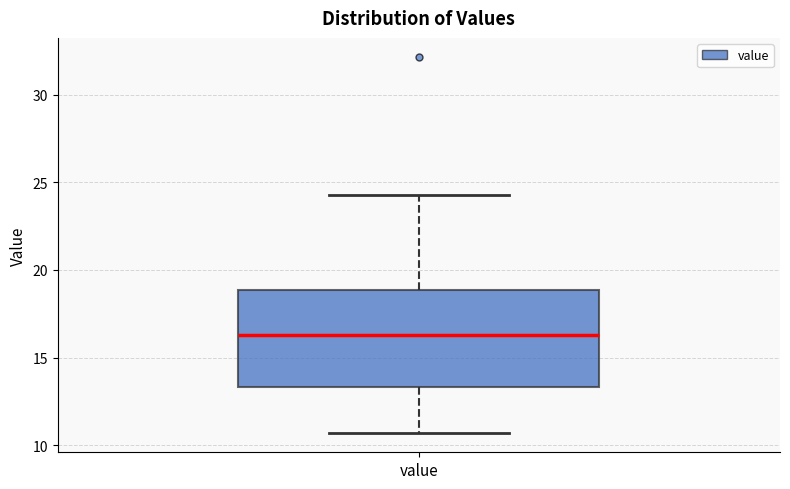

Where does the lower whisker of the box for value end on the y-axis? The values are not printed on the chart, so give them approximately, as read against the axis.

10.5